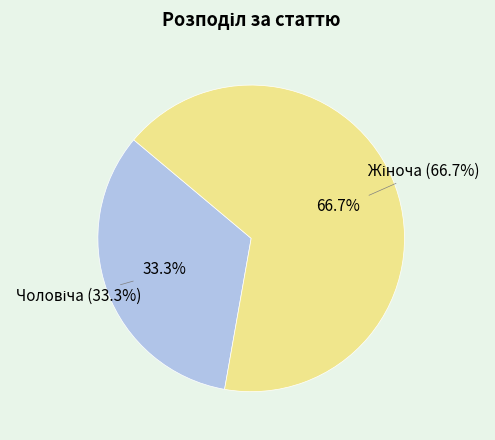

What percentage is the Жіноча slice, to the nearest percent?

67%